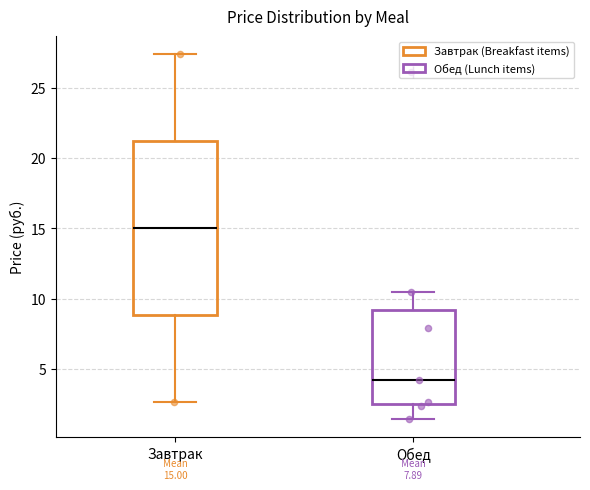

Which box's median line is the lowest?

Обед